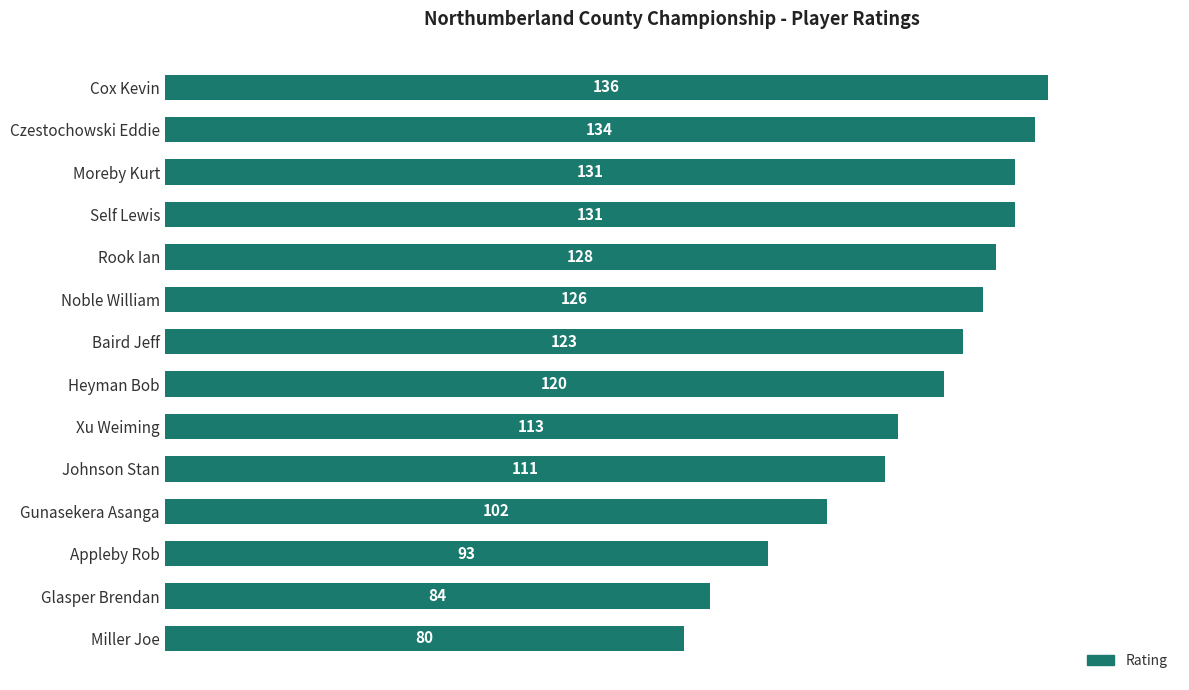

Which label corresponds to the smallest value in the chart?

Miller Joe